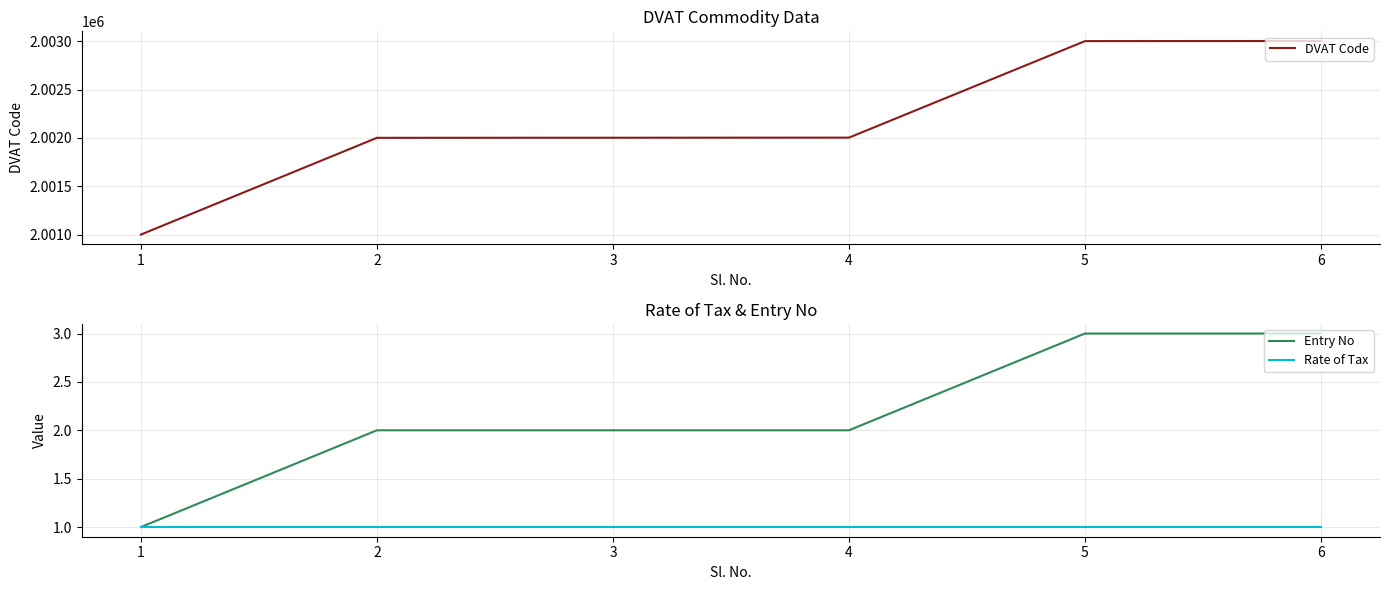

True or false: DVAT Code and Entry No cross at least once.

False